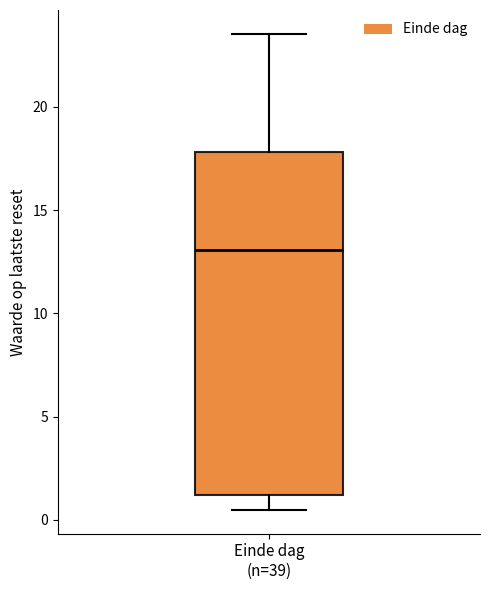

Where is the upper edge of the box for Einde dag (n=39) on the y-axis? The values are not printed on the chart, so give them approximately, as read against the axis.

18.0